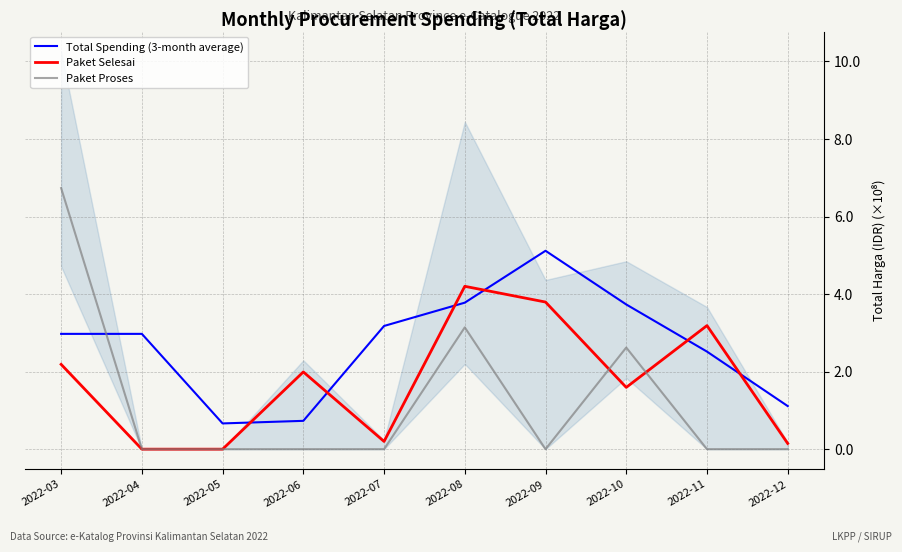

Which category has the highest value across all series?

2022-03